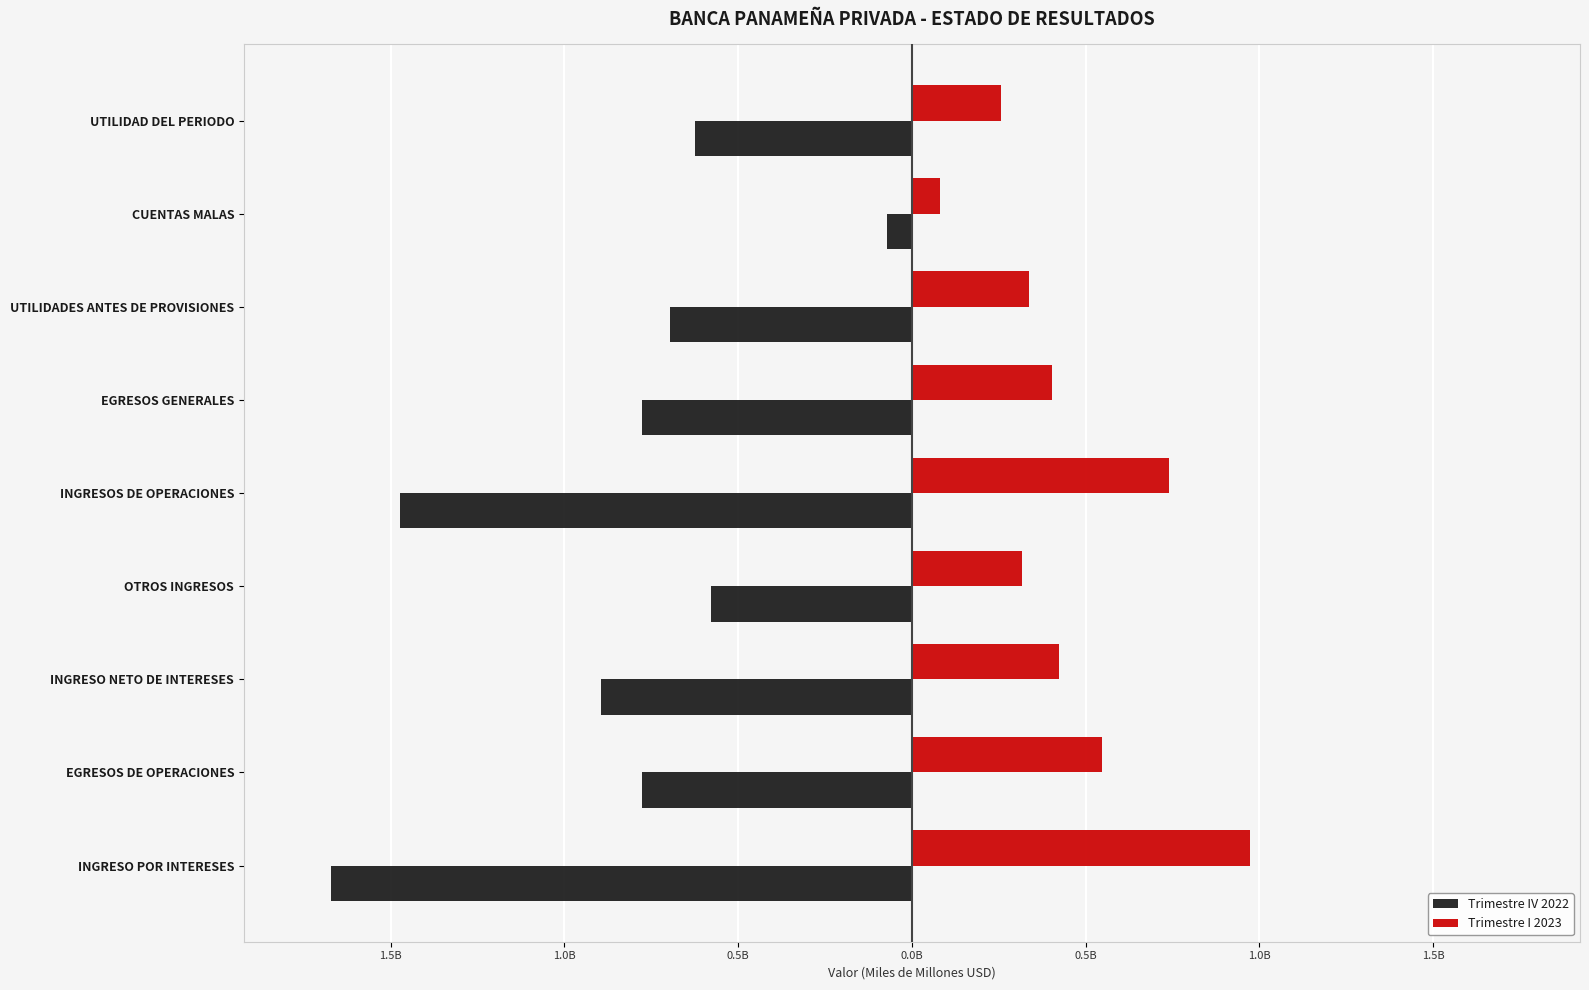

What are all the series names shown in the legend?

Trimestre IV 2022, Trimestre I 2023